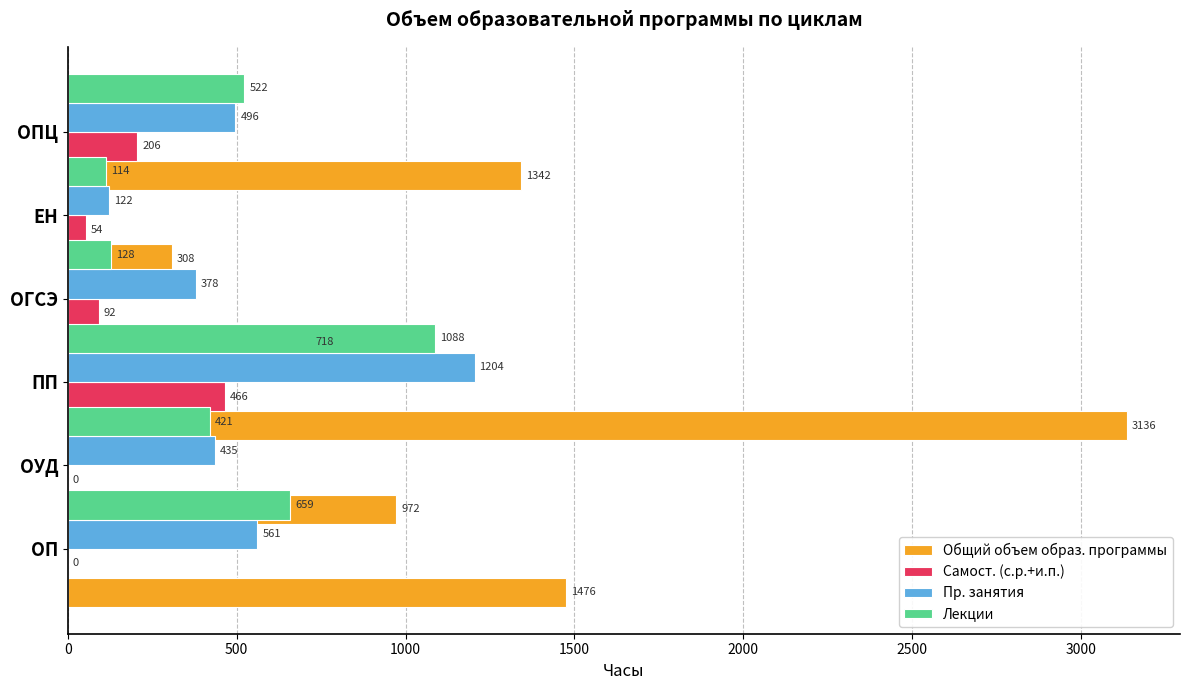

Reading left to right, transcribe all the data shown in this chart.

Общий объем образ. программы: 1476	972	3136	718	308	1342
Самост. (с.р.+и.п.): 0	0	466	92	54	206
Пр. занятия: 561	435	1204	378	122	496
Лекции: 659	421	1088	128	114	522